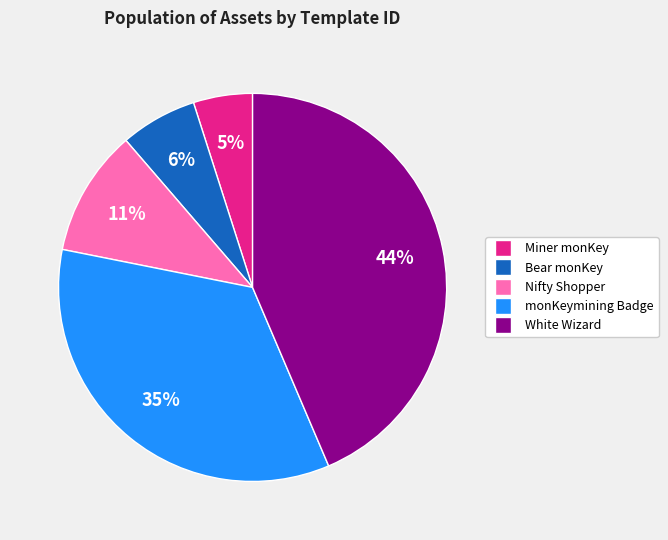

Is there any slice that represents more than half of the pie?

No